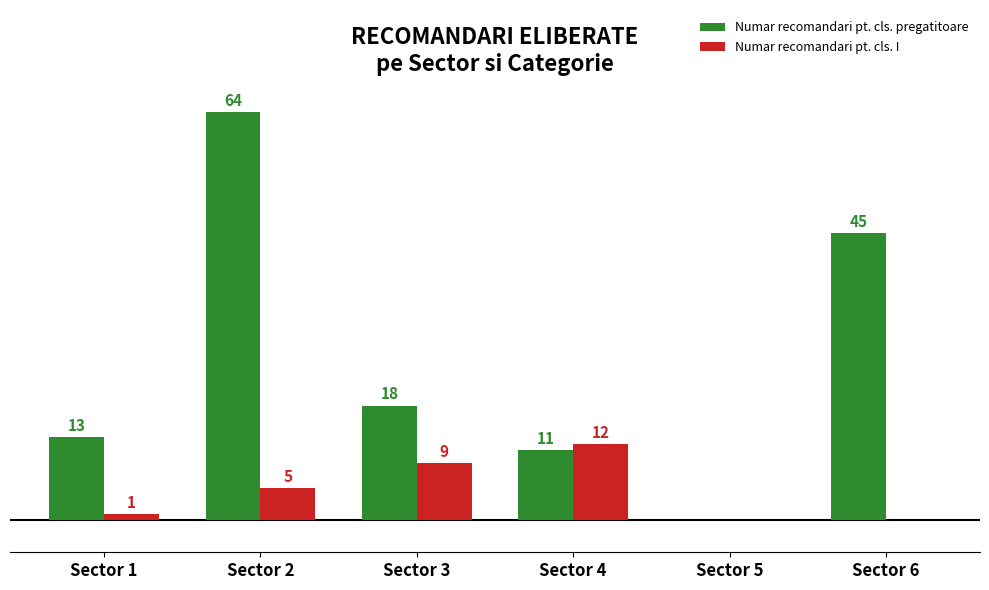

At which category is the sum across all series the highest?

Sector 2